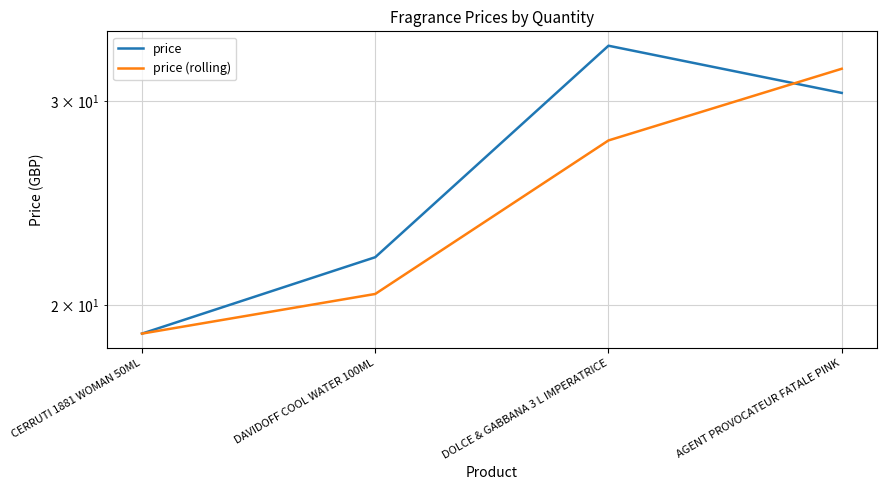

Where is price nearest to the value 26?

DAVIDOFF COOL WATER 100ML